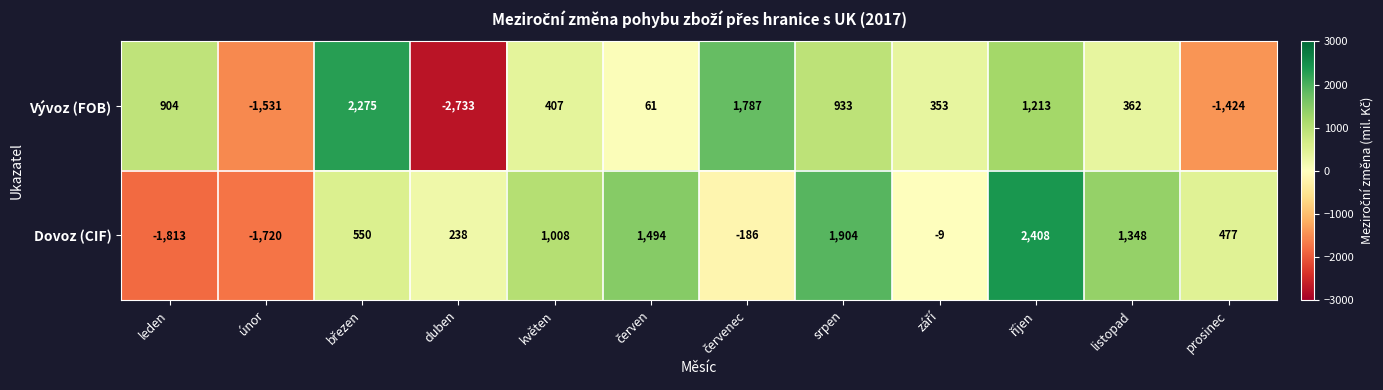

How many series are shown in this chart?

2